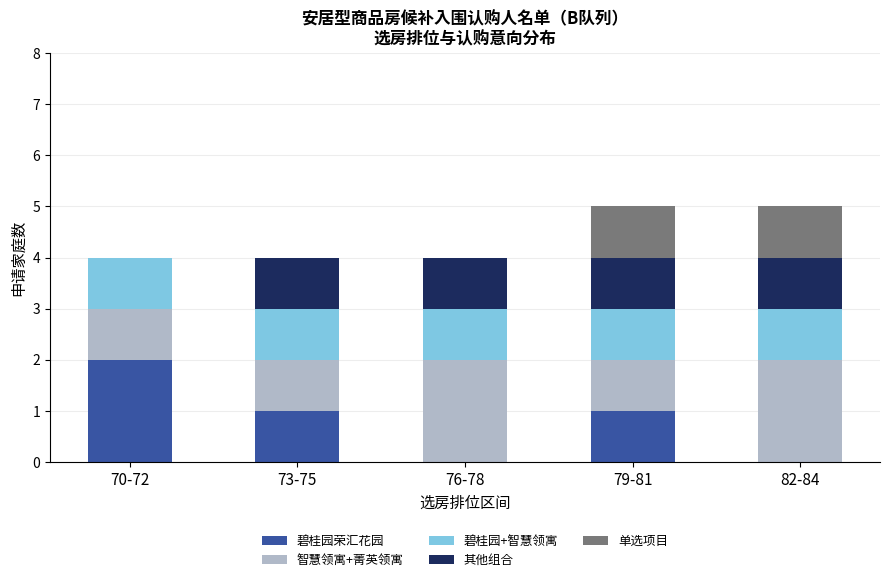

Reading left to right, what are the values for 碧桂园荣汇花园?

70-72=2	73-75=1	76-78=0	79-81=1	82-84=0